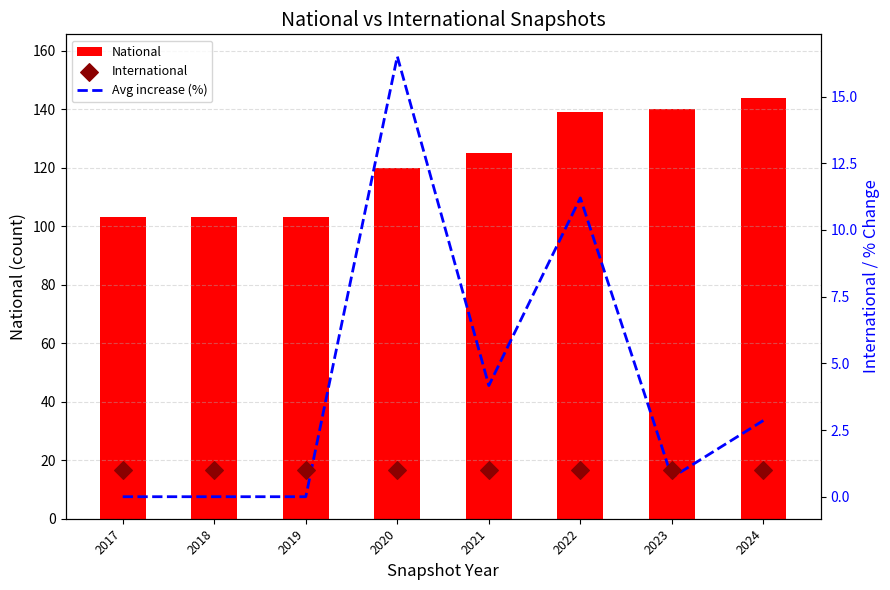

At how many categories does at least one series exceed 71?

8